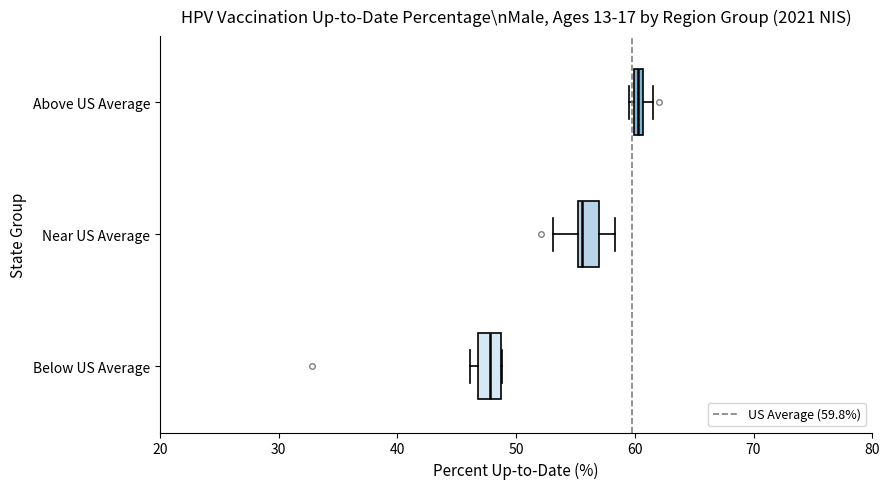

Which box's median line is the furthest to the right?

Above US Average